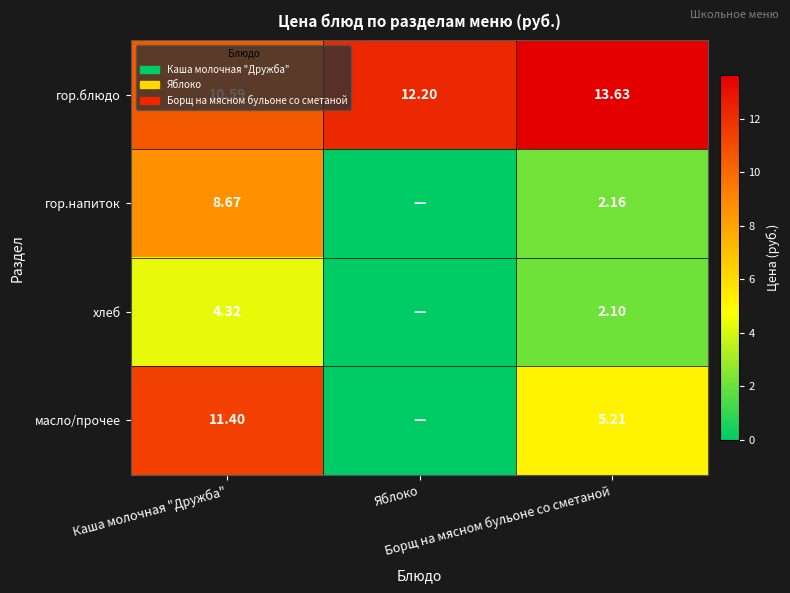

True or false: хлеб has a value of 4.3 at Каша молочная "Дружба".

True